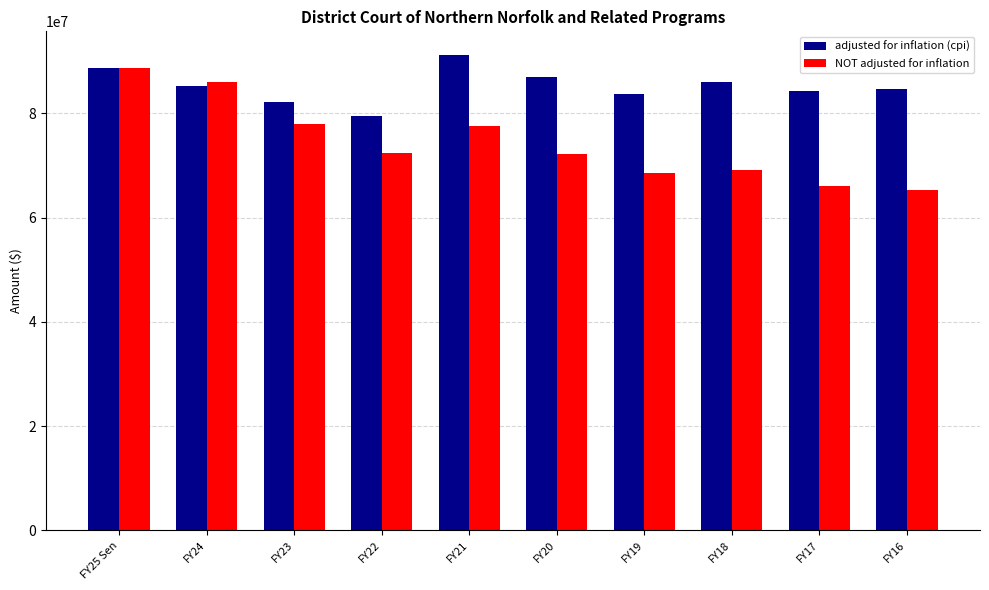

At FY16, list the series in order from smallest to largest.

NOT adjusted for inflation, adjusted for inflation (cpi)